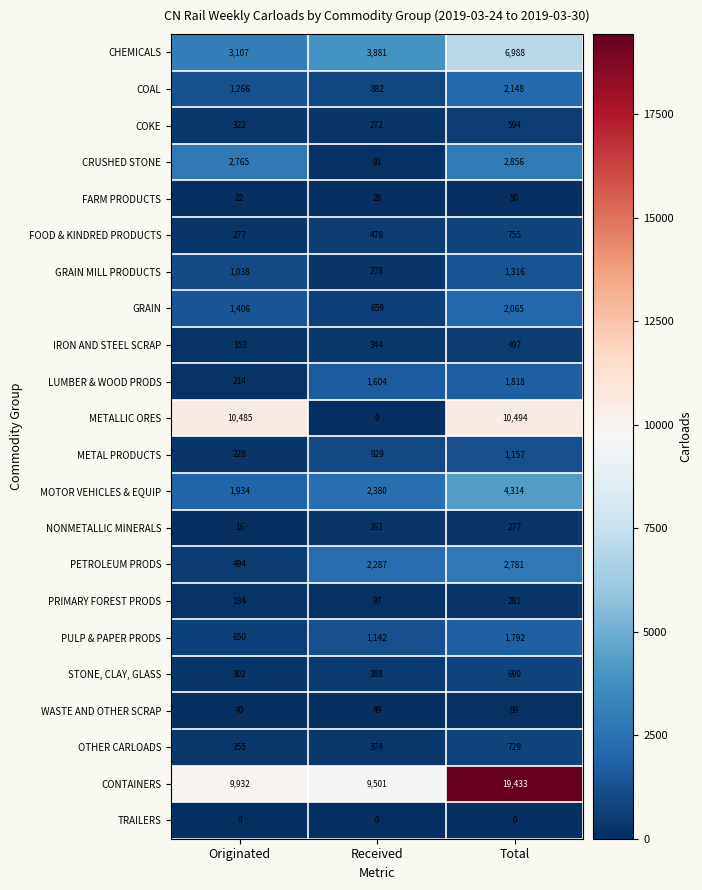

What is the difference between the MOTOR VEHICLES & EQUIP values at Total and Received?

1934